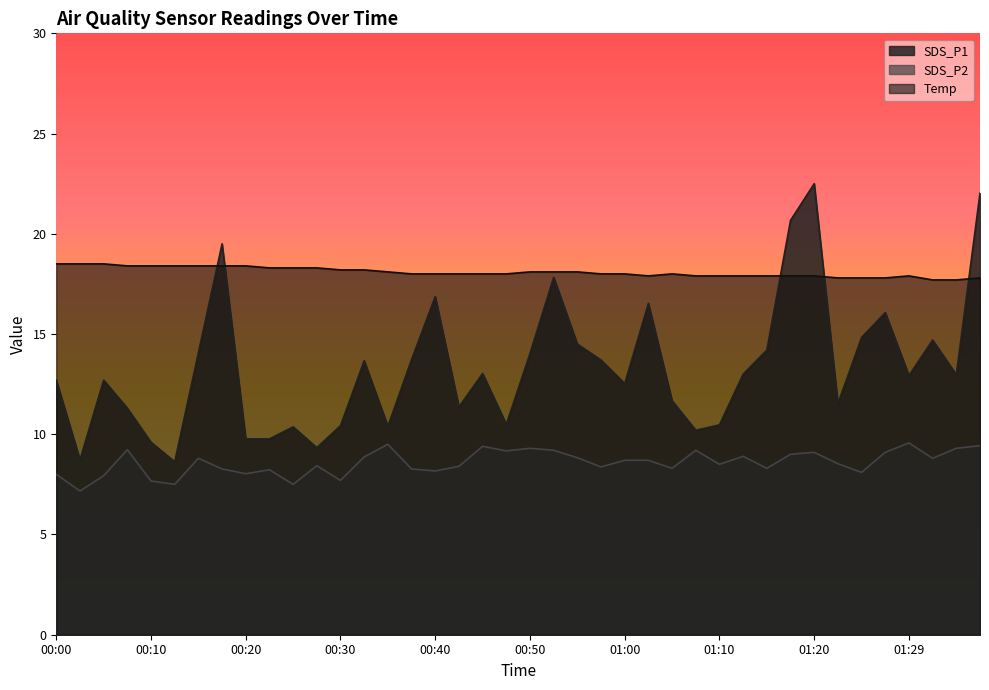

Which series has the widest spread of values?

SDS_P1